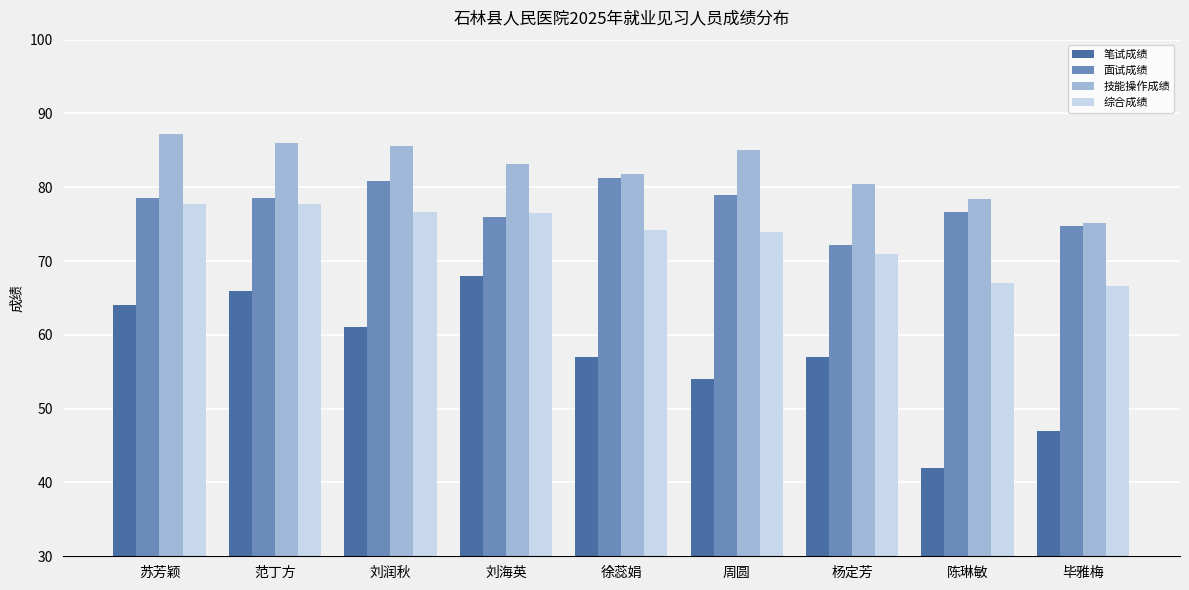

What is the highest value of the 技能操作成绩 series?

87.2